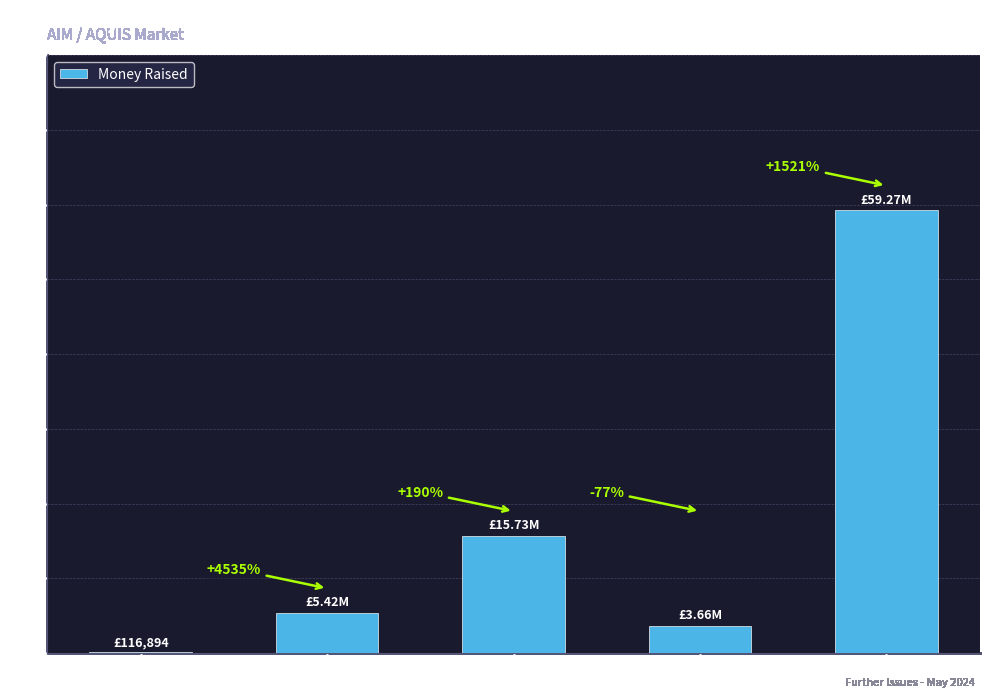

What is the label of the 2nd bar from the left?

FEBRUARY